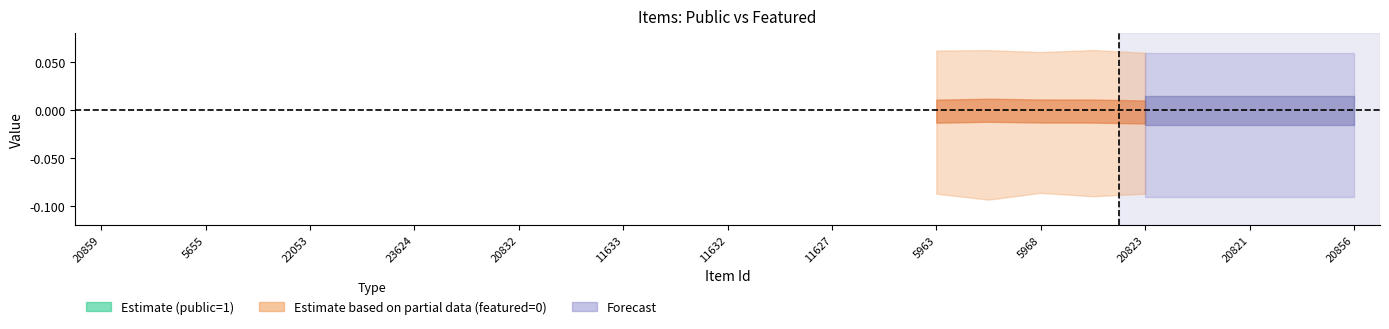

How many lines are shown in the chart?

2